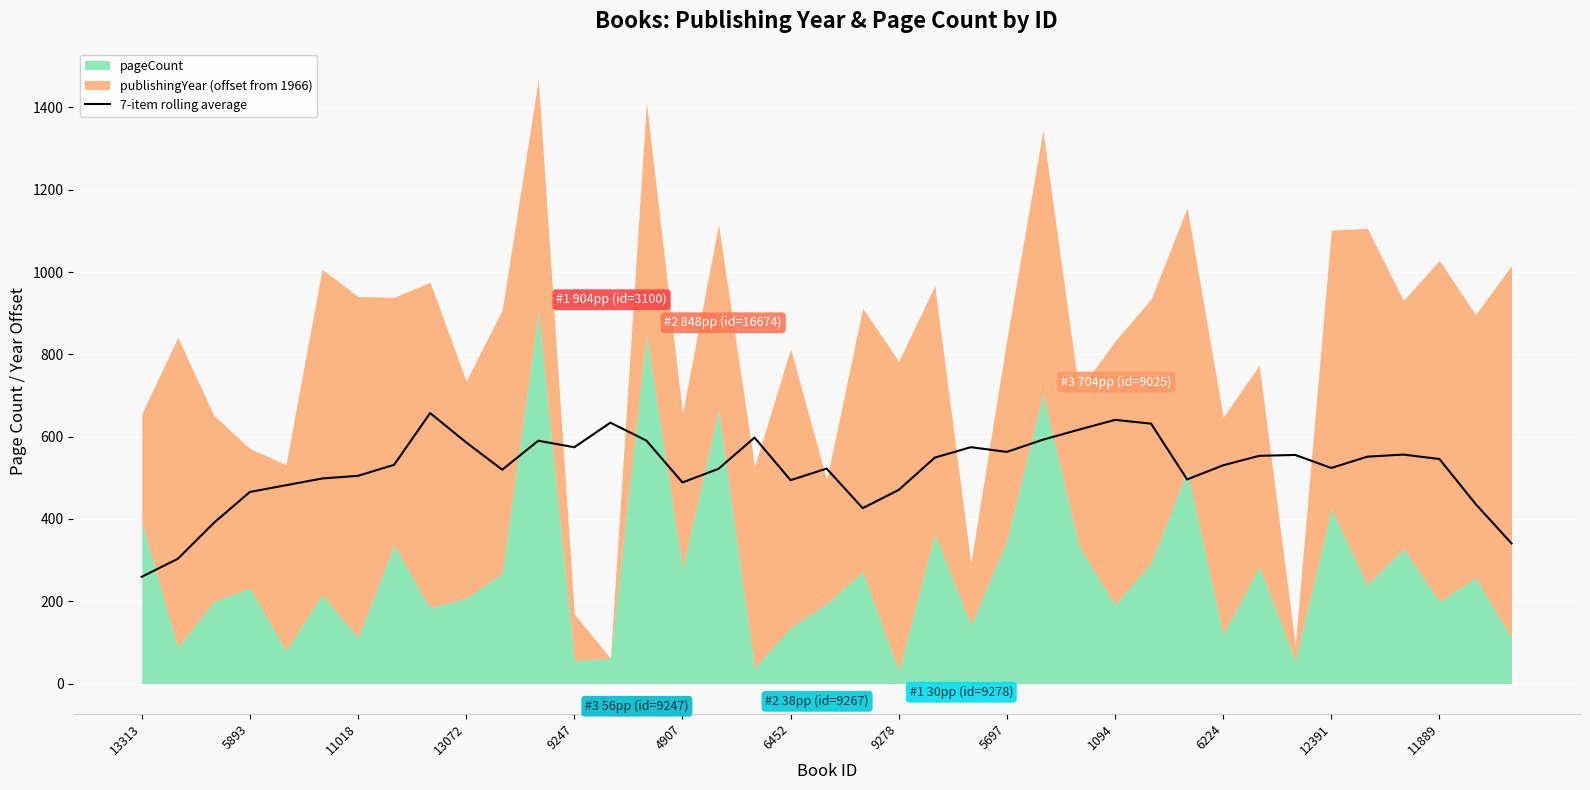

What is the highest value of the 7-item rolling average series?

657.3